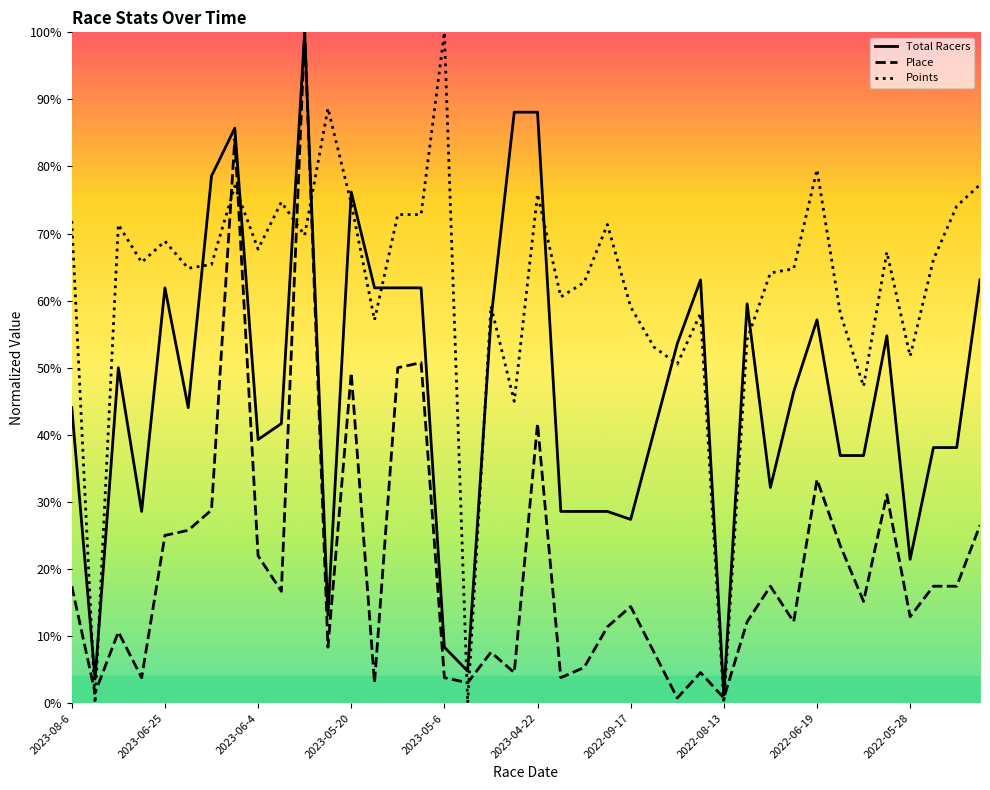

What is the maximum value for Place?

100.0